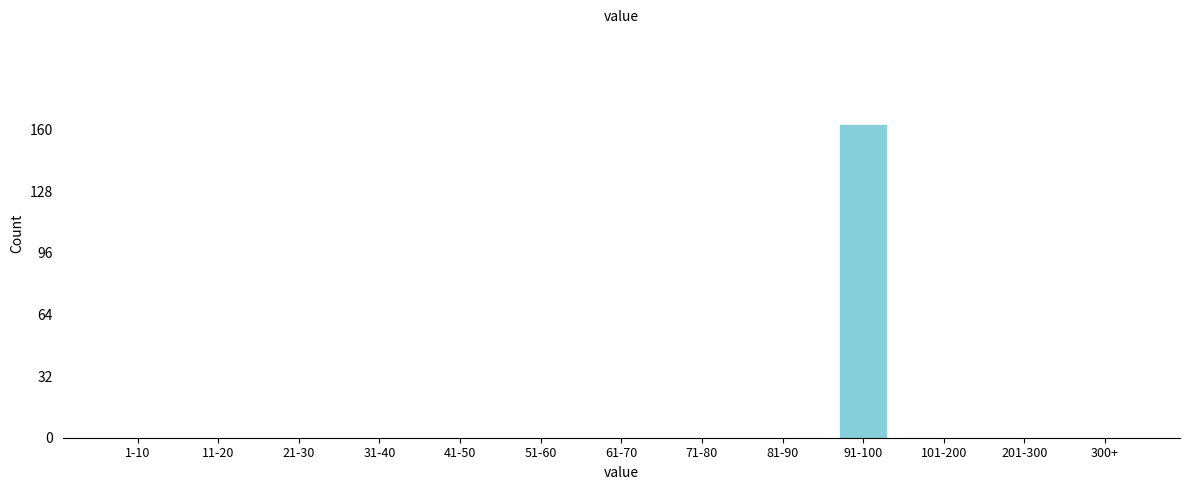

Reading left to right, what are all the values shown in this chart?

1-10=0	11-20=0	21-30=0	31-40=0	41-50=0	51-60=0	61-70=0	71-80=0	81-90=0	91-100=163	101-200=0	201-300=0	300+=0